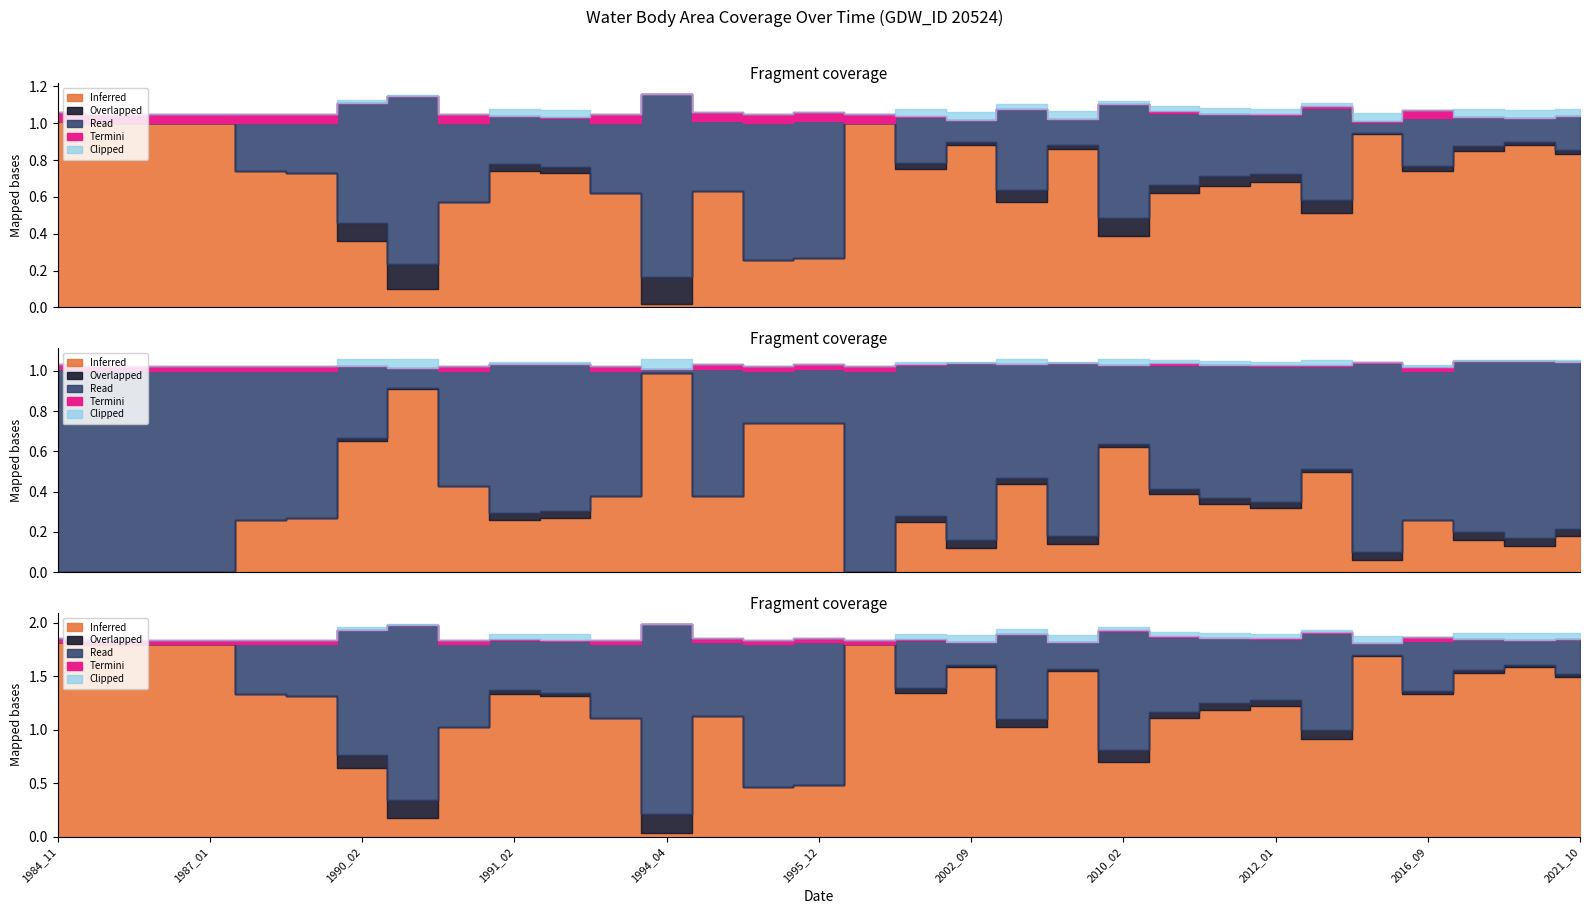

The origNoDataArea series shows 0.1 at 2012_04. True or false?

False